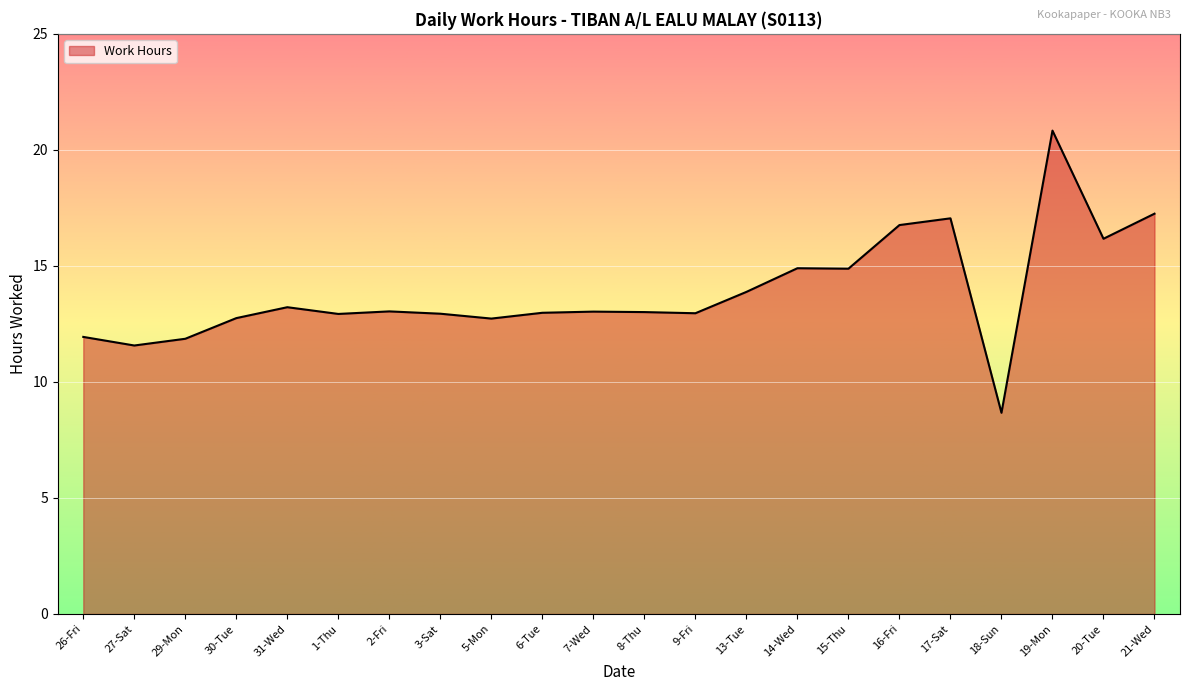

The value at 29-Mon is 6.1. True or false?

False